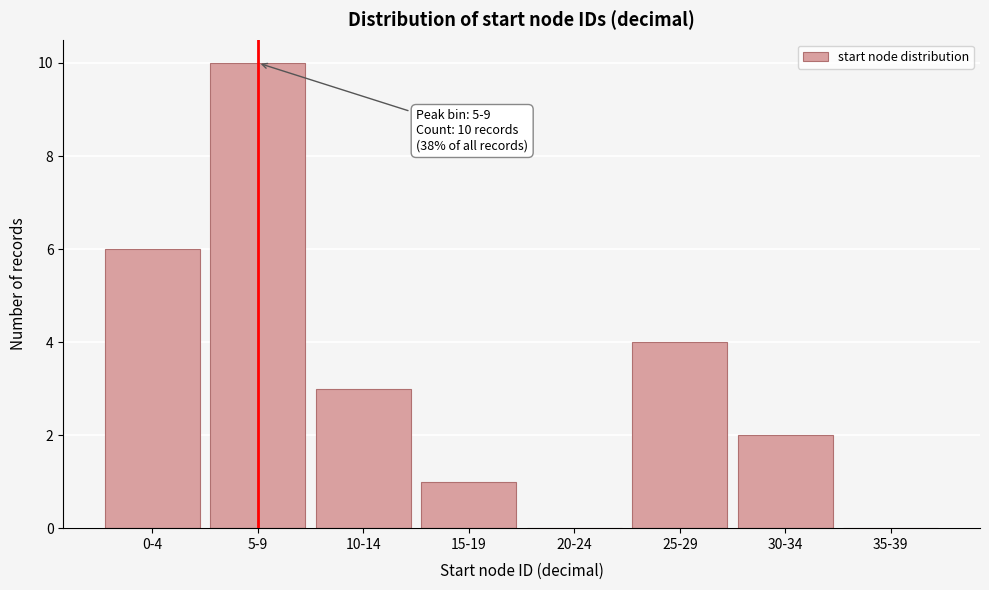

Reading left to right, list all the values displayed in this chart.

0-4=6	5-9=10	10-14=3	15-19=1	20-24=0	25-29=4	30-34=2	35-39=0